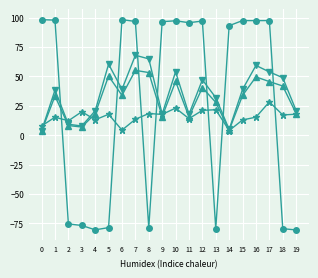

What is the spread (max minus min) of values at 15?

84.5